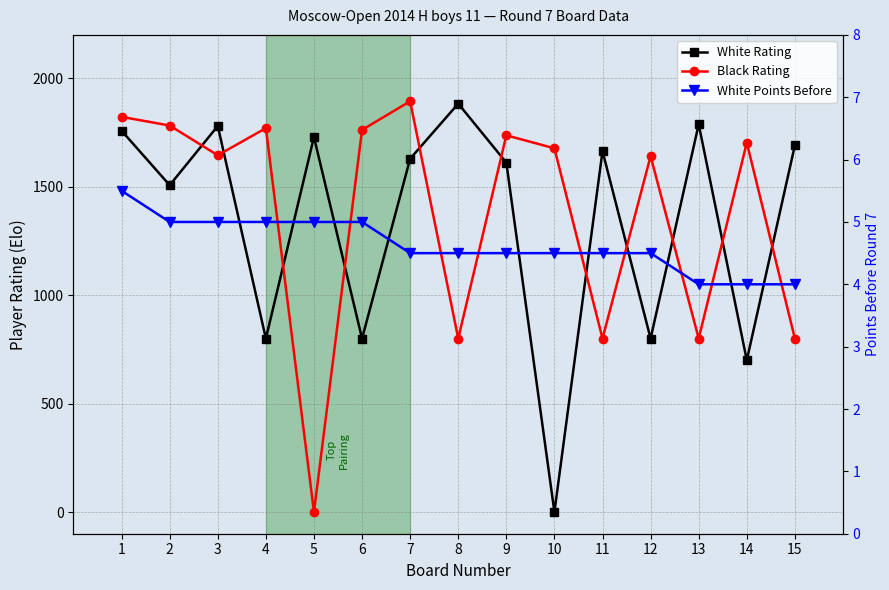

Reading left to right, list all the values displayed in this chart.

White Rating: 1758.0	1507.0	1780.0	800.0	1729.0	800.0	1629.0	1883.0	1611.0	0.0	1664.0	800.0	1788.0	700.0	1691.0
Black Rating: 1822.0	1782.0	1645.0	1770.0	0.0	1762.0	1894.0	800.0	1737.0	1677.0	800.0	1641.0	800.0	1703.0	800.0
White Points Before: 5.5	5.0	5.0	5.0	5.0	5.0	4.5	4.5	4.5	4.5	4.5	4.5	4.0	4.0	4.0